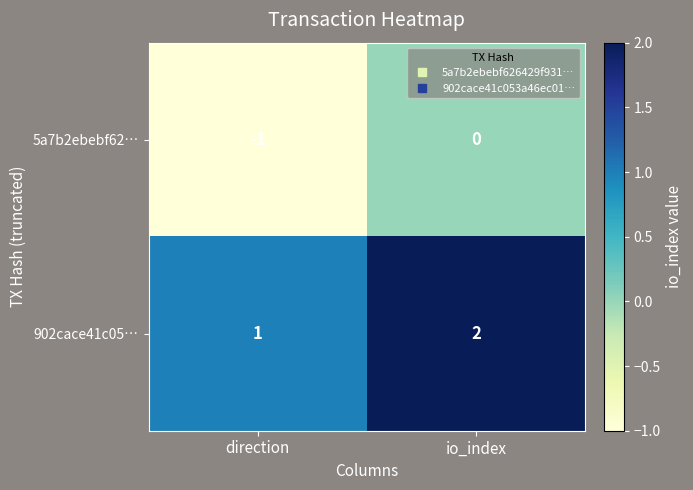

How many negative values does the 5a7b2ebebf62… series have?

1